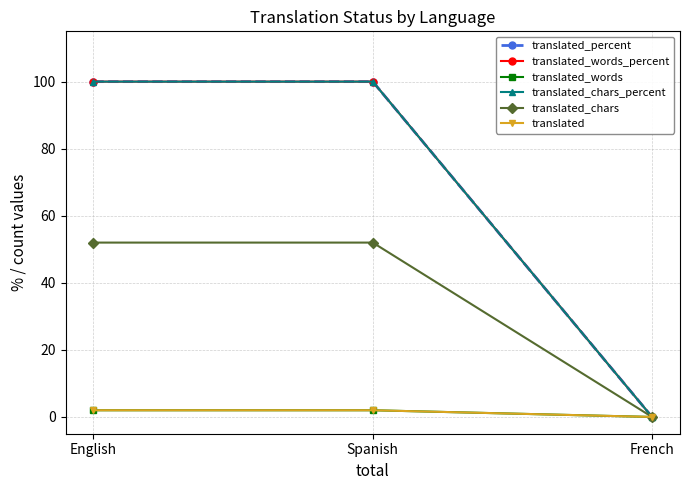

Does the chart have visible grid lines?

Yes